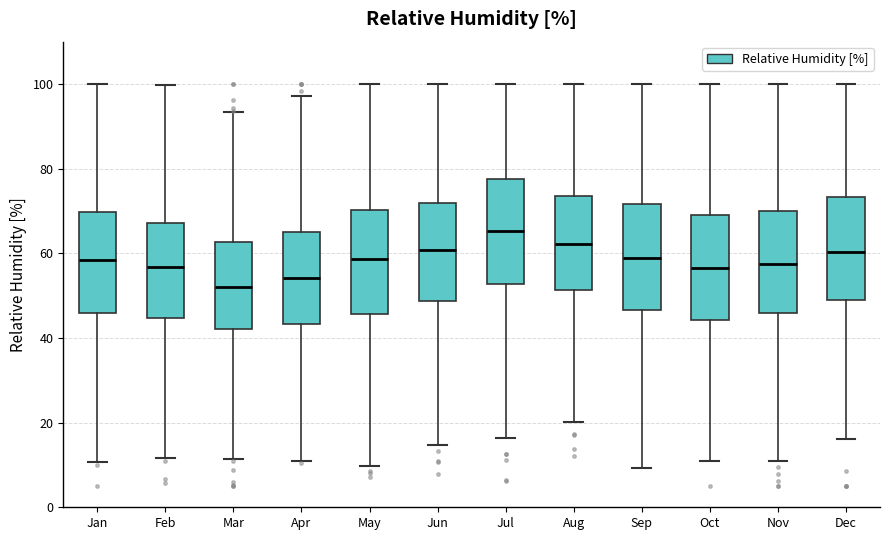

Which box's median line is the highest?

Jul